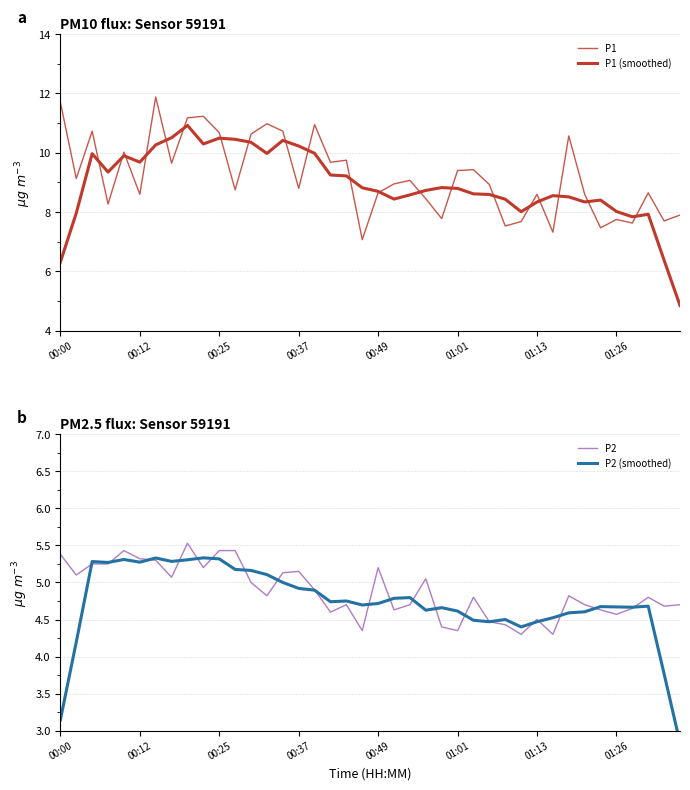

True or false: P1 (smoothed) and P1 cross at least once.

True